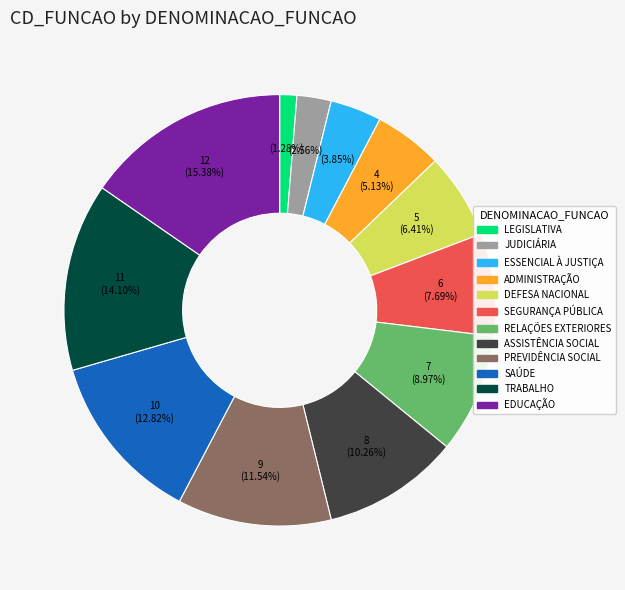

The SEGURANÇA PÚBLICA slice represents 21% of the pie. True or false?

False